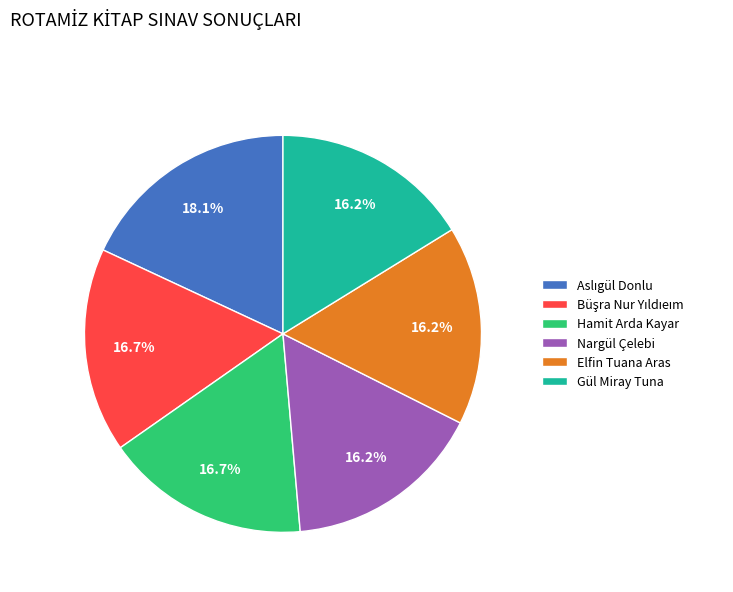

What is the ratio of the value at Nargül Çelebi to the value at Elfin Tuana Aras?

1.0